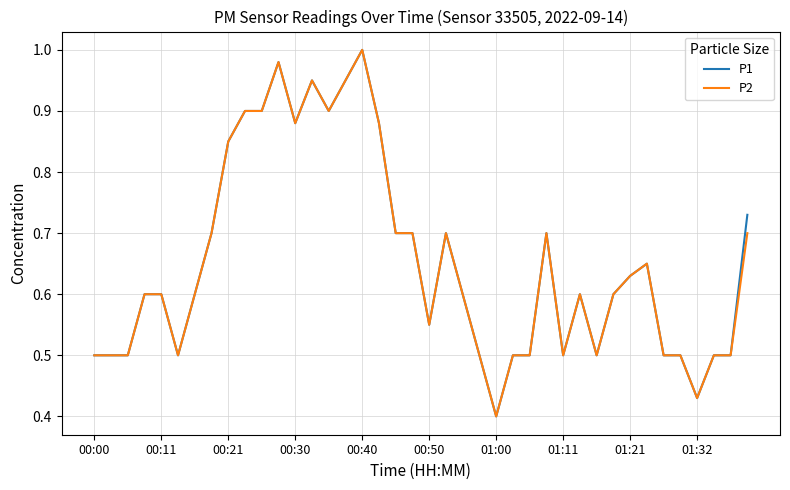

Which category has the highest value in the P1 series?

00:40